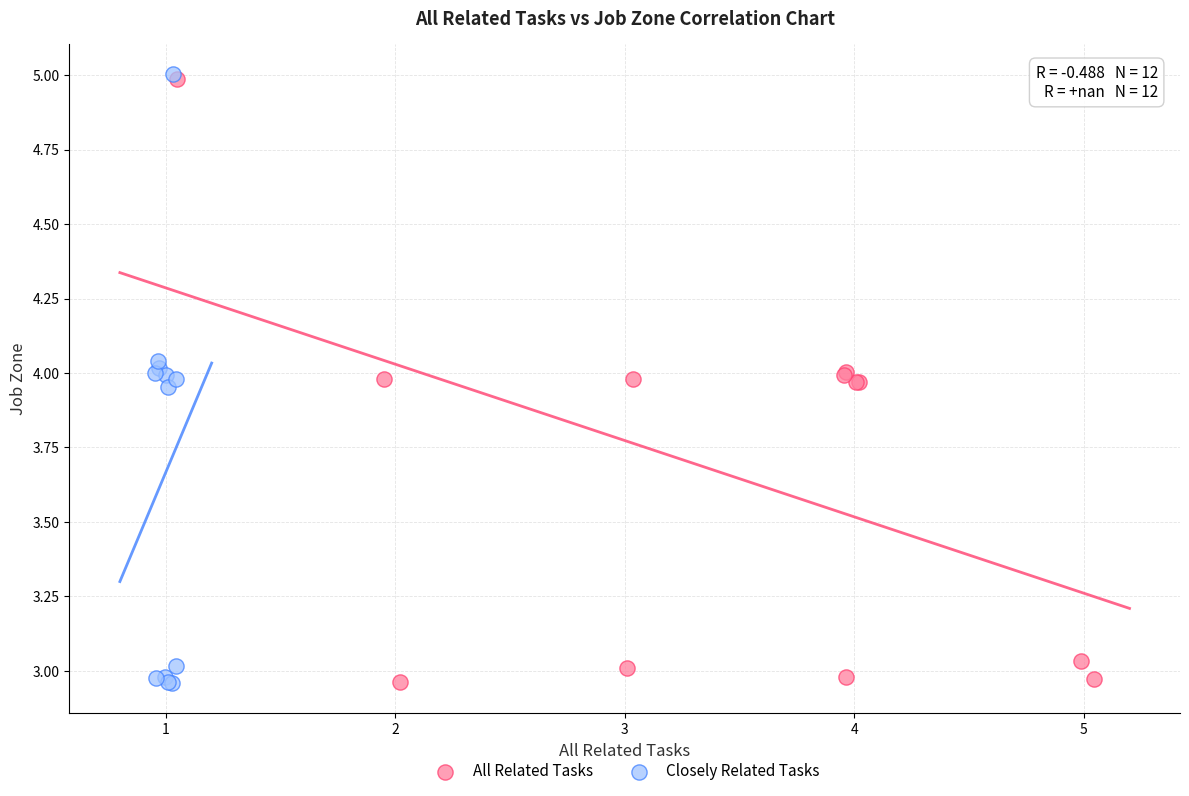

Which series has the widest spread of Y values?

Closely Related Tasks